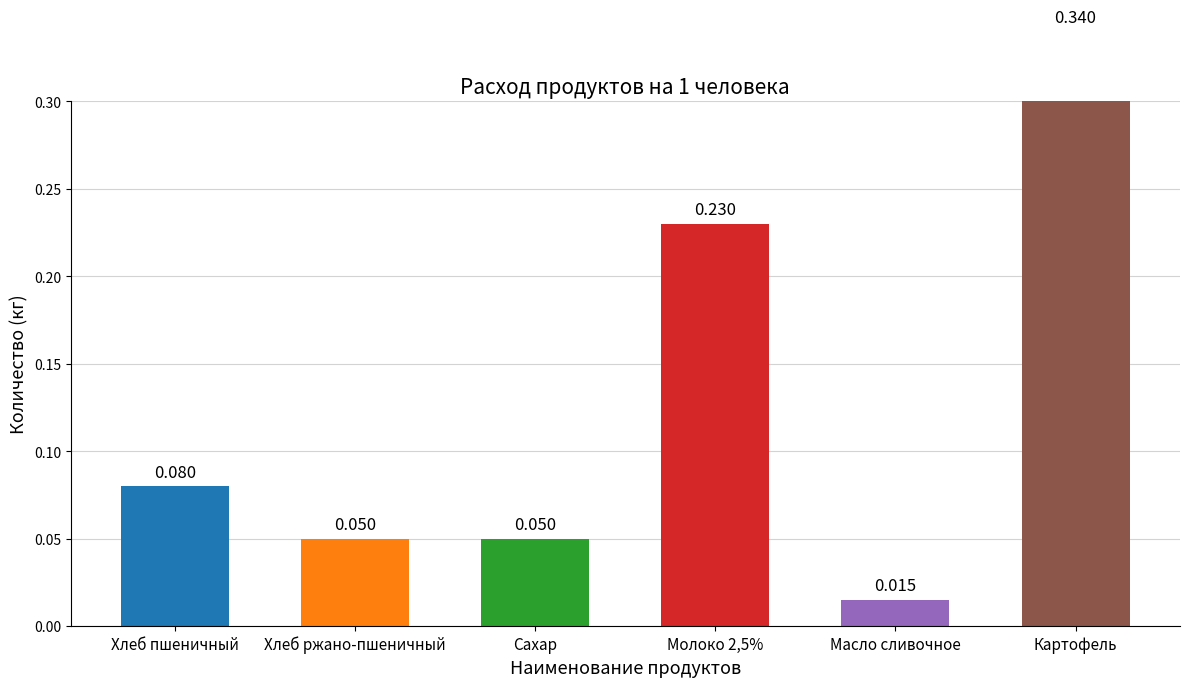

List the labels in order of value, largest first.

Картофель, Молоко 2,5%, Хлеб пшеничный, Хлеб ржано-пшеничный, Сахар, Масло сливочное